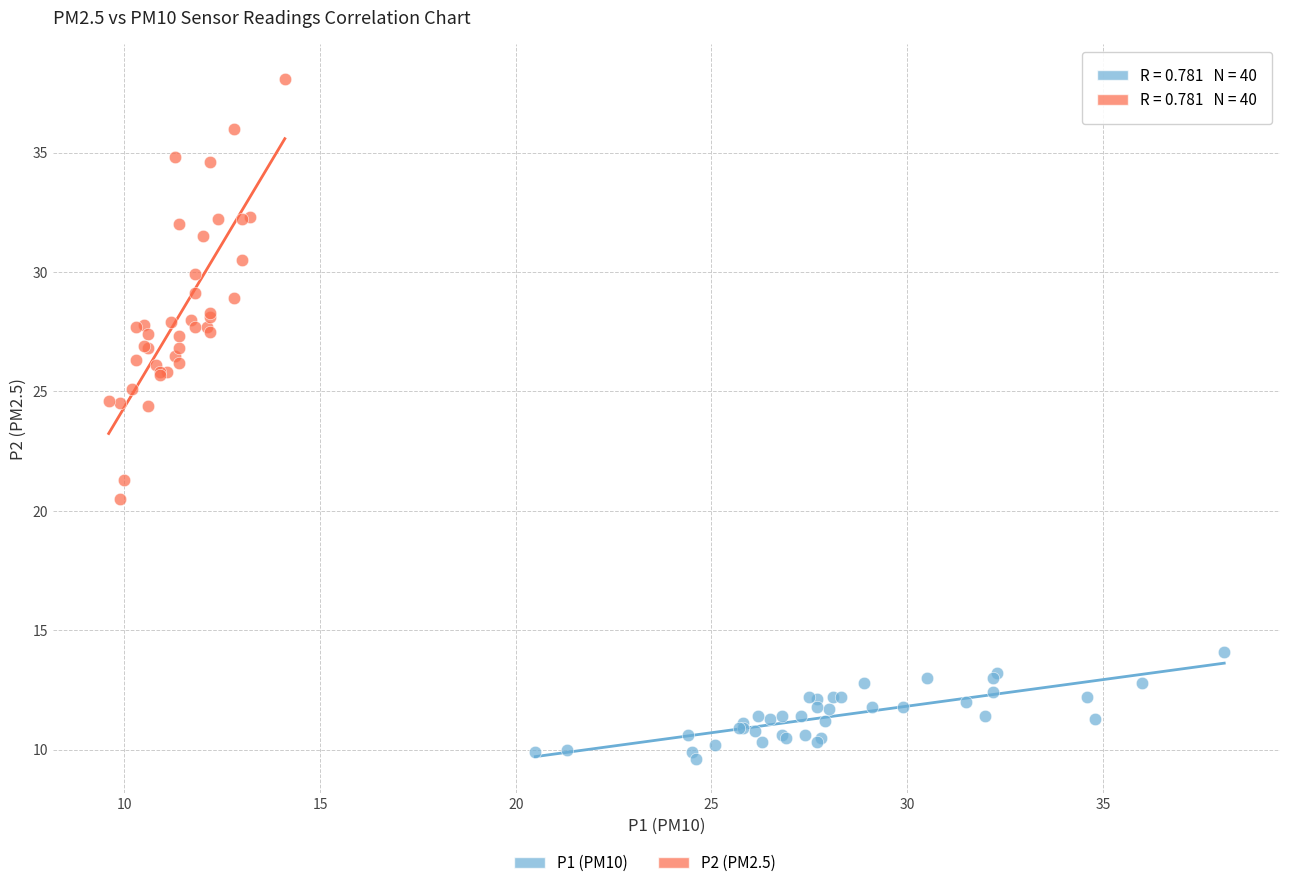

Which series reaches the minimum Y coordinate?

P1 (PM10)